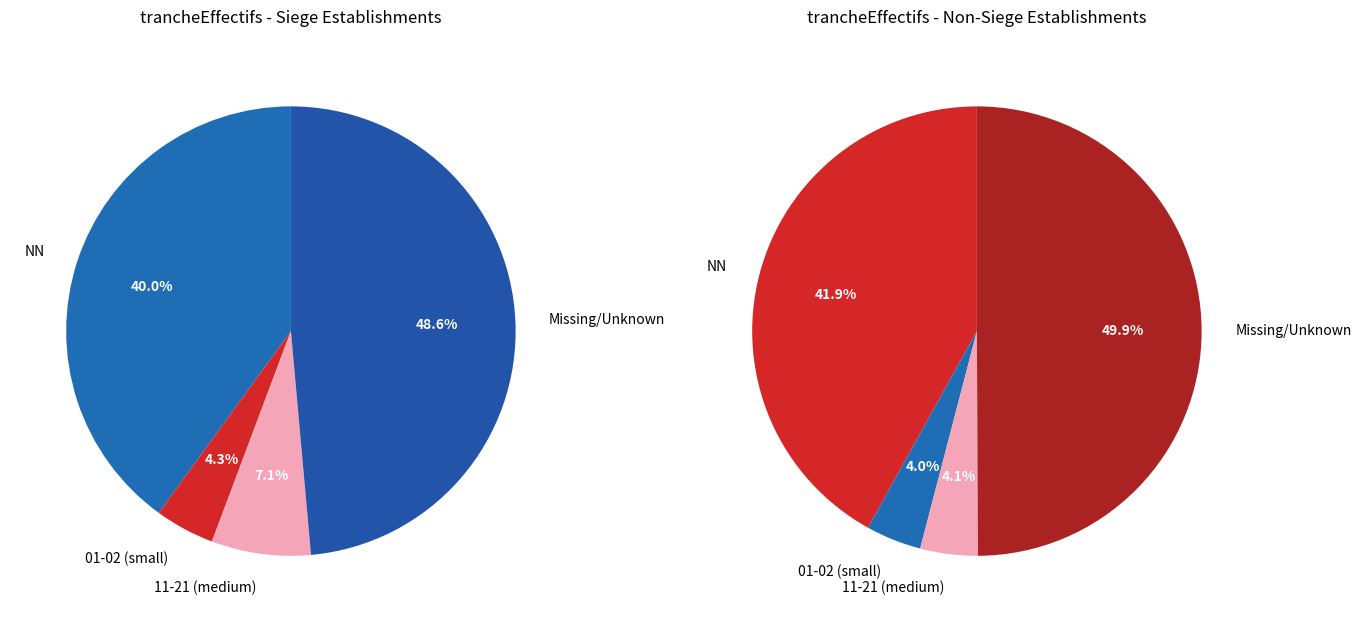

To the nearest percent, what is the combined percentage of NN and 01?

44%